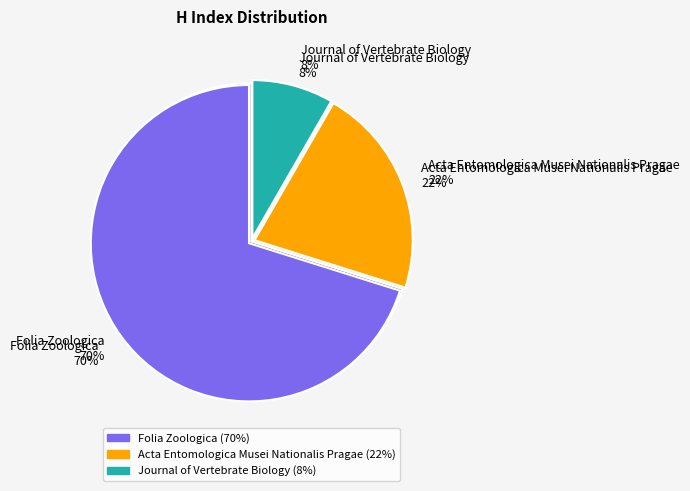

What is the ratio of the value at Journal of Vertebrate Biology to the value at Folia Zoologica?

0.1